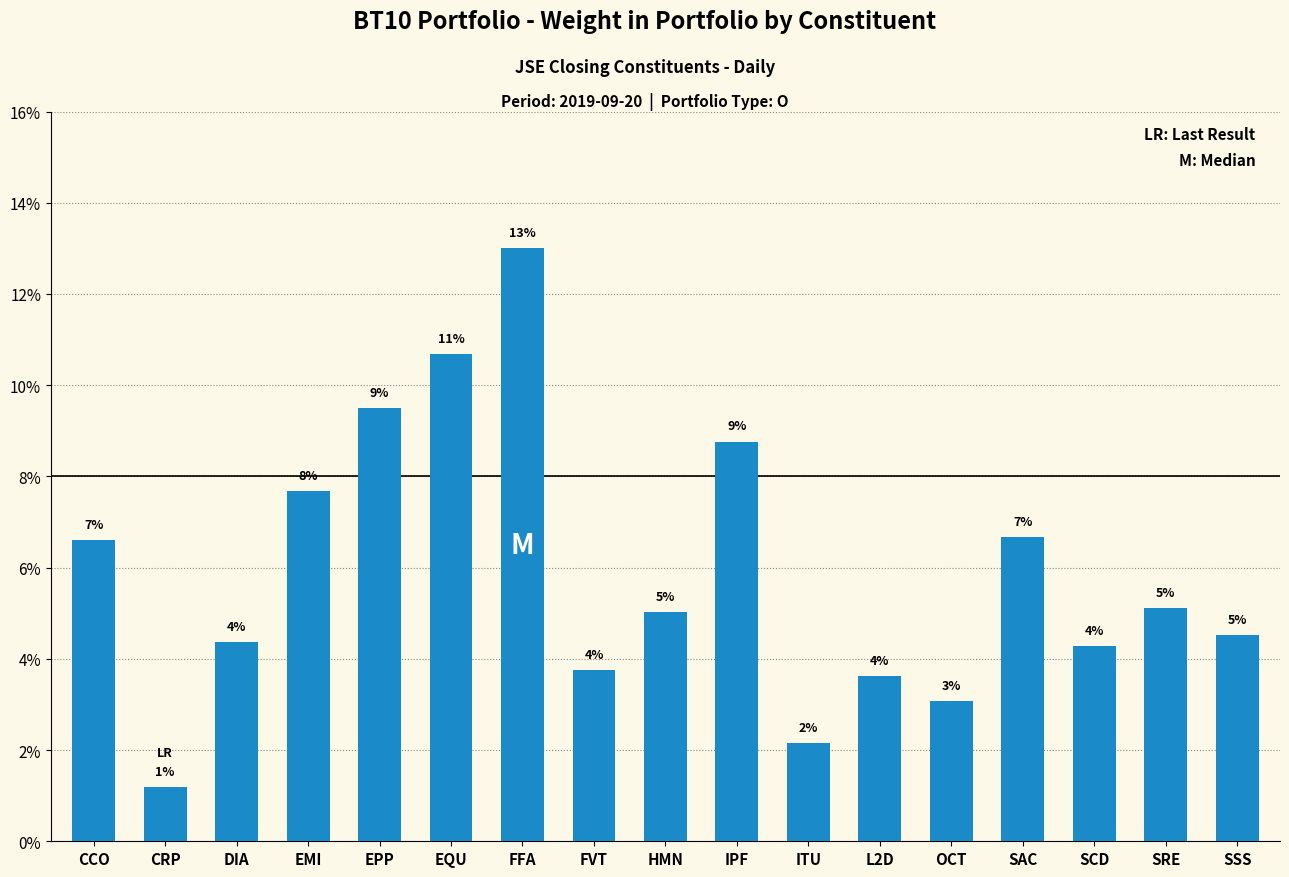

Does the chart contain any negative values?

No